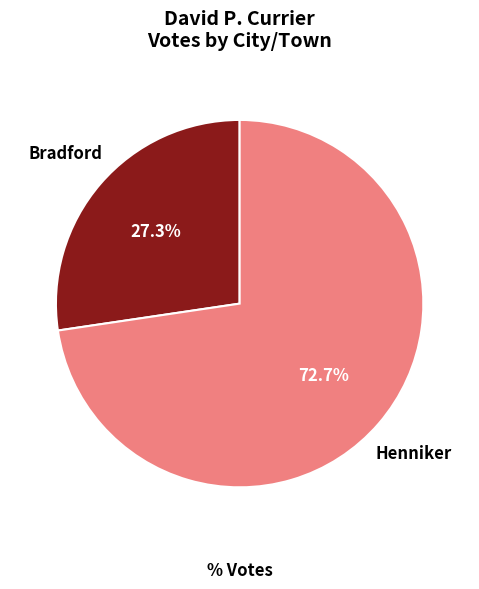

Is there a majority slice in this chart?

Yes